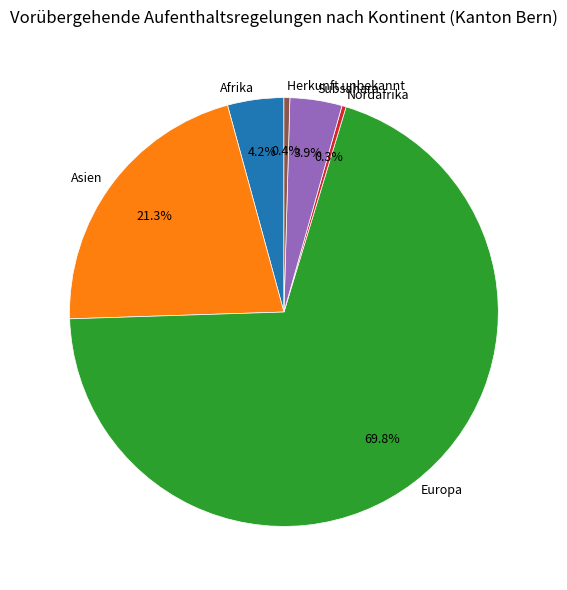

How many segments does this pie chart have?

6